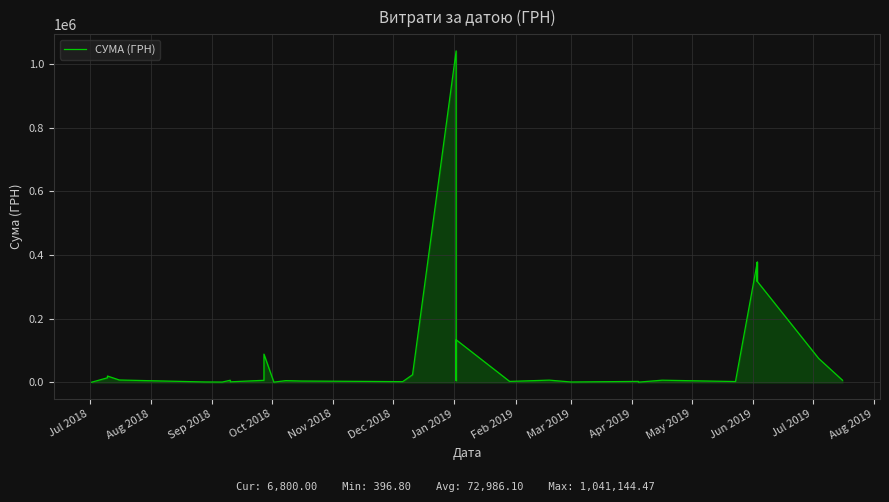

How many points are lower than both their immediate neighbors (excluding endpoints)?

10